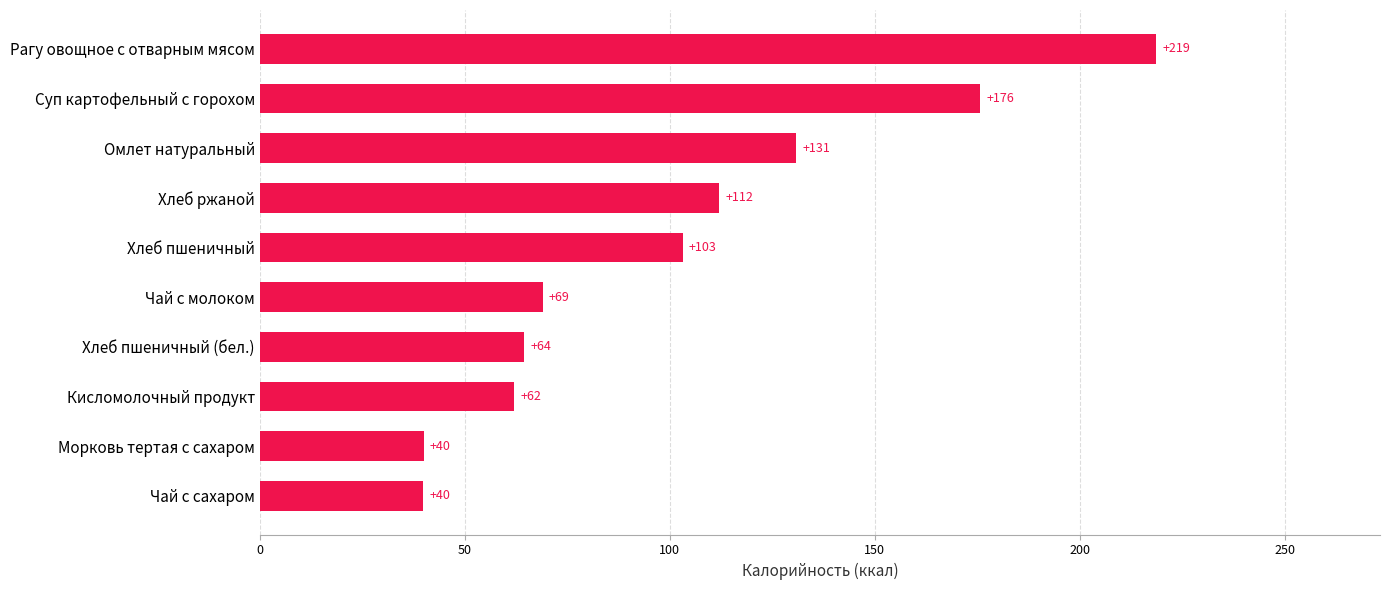

Are the bars horizontal?

Yes